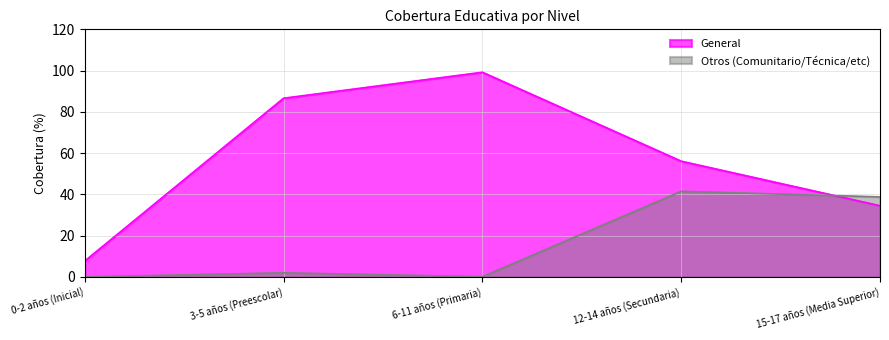

Where is the first local maximum for General?

6-11 años (Primaria)